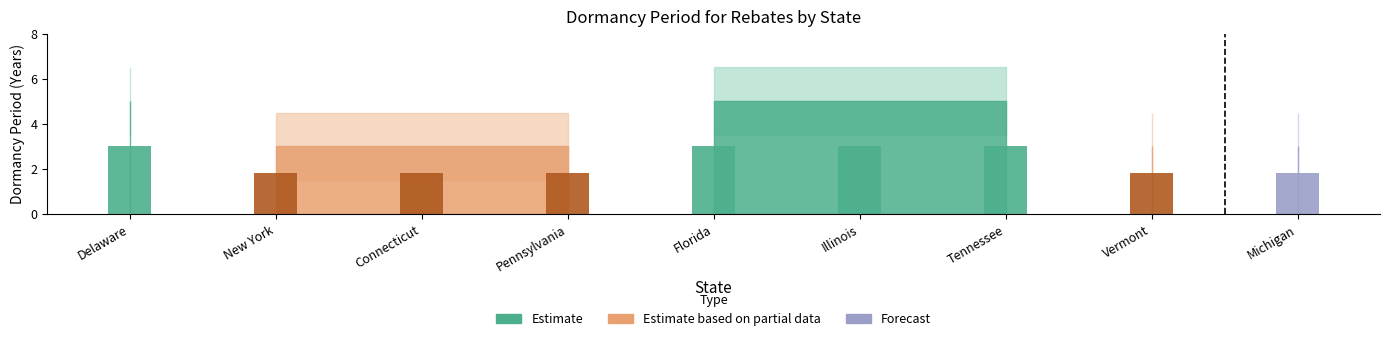

What is the ratio of the value at Florida to the value at New York?

1.7